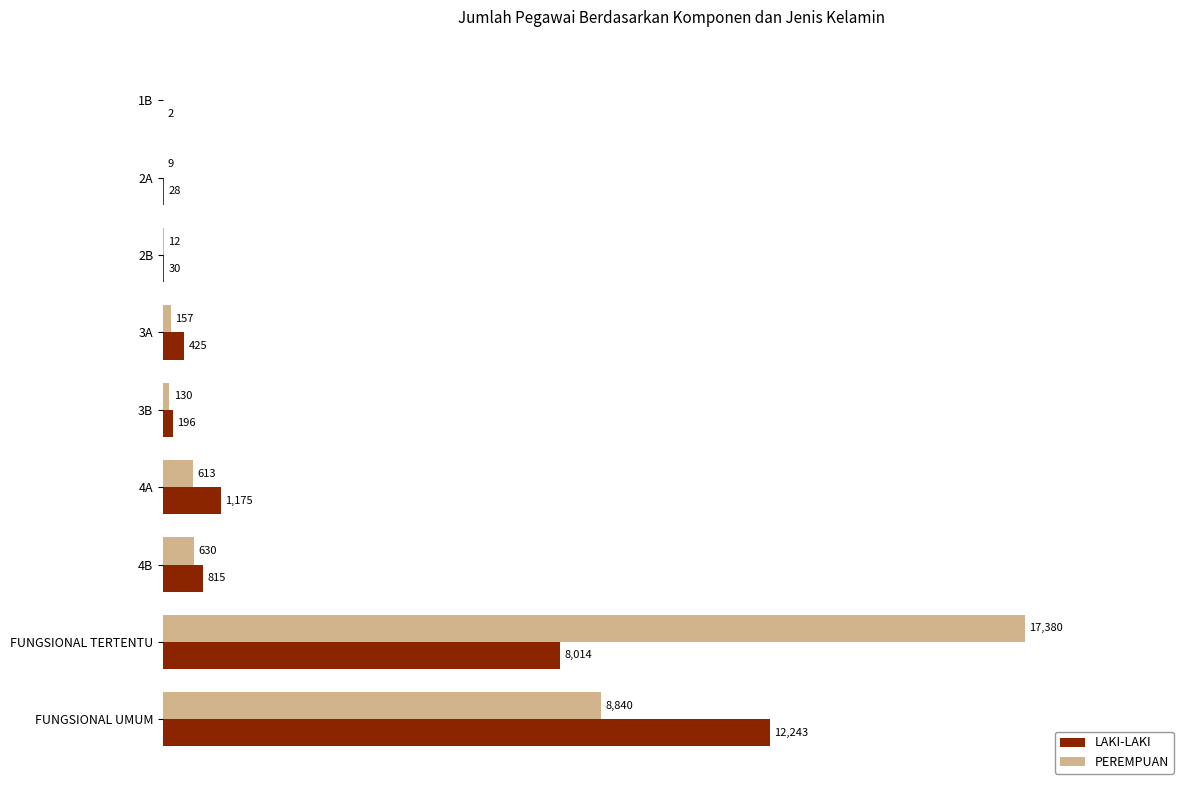

Which category has the highest value across all series?

FUNGSIONAL TERTENTU